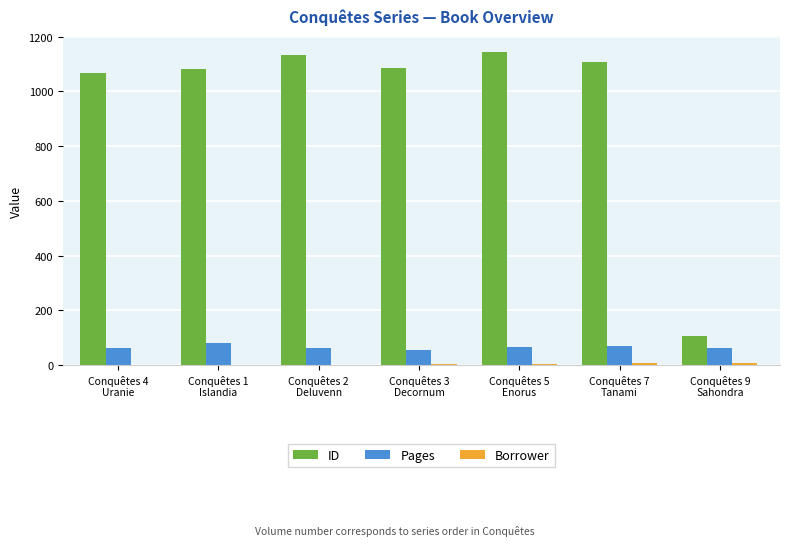

Which series has the largest total across all categories?

ID